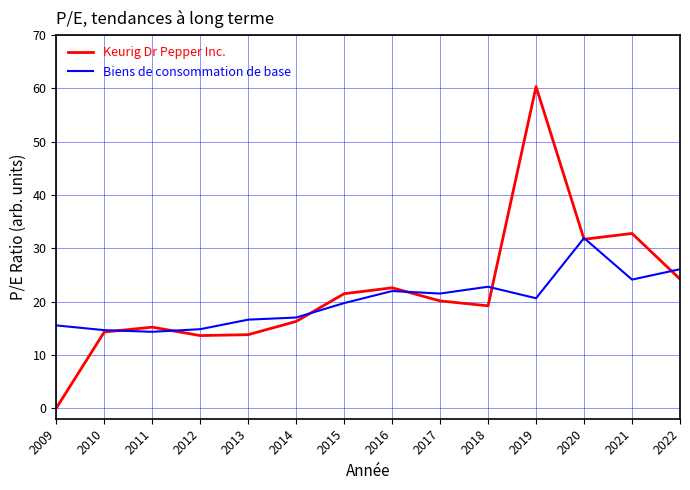

What is the total value across all series at 2010?

28.9